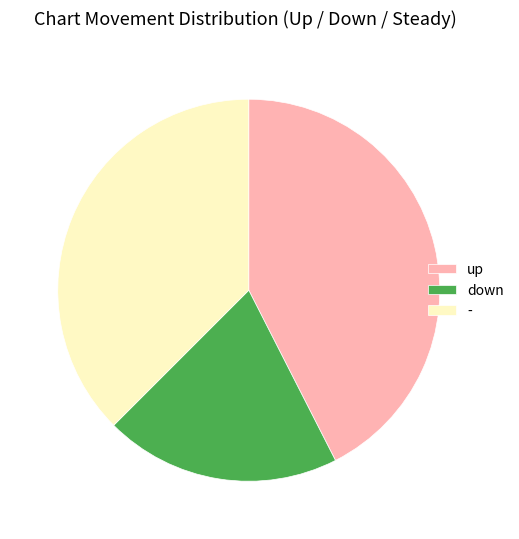

Between down and up, which is larger?

up